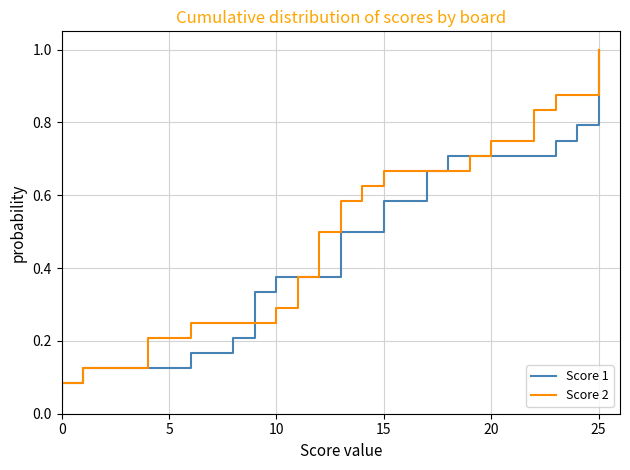

Rank the series at 13 from lowest to highest value.

Score 1, Score 2